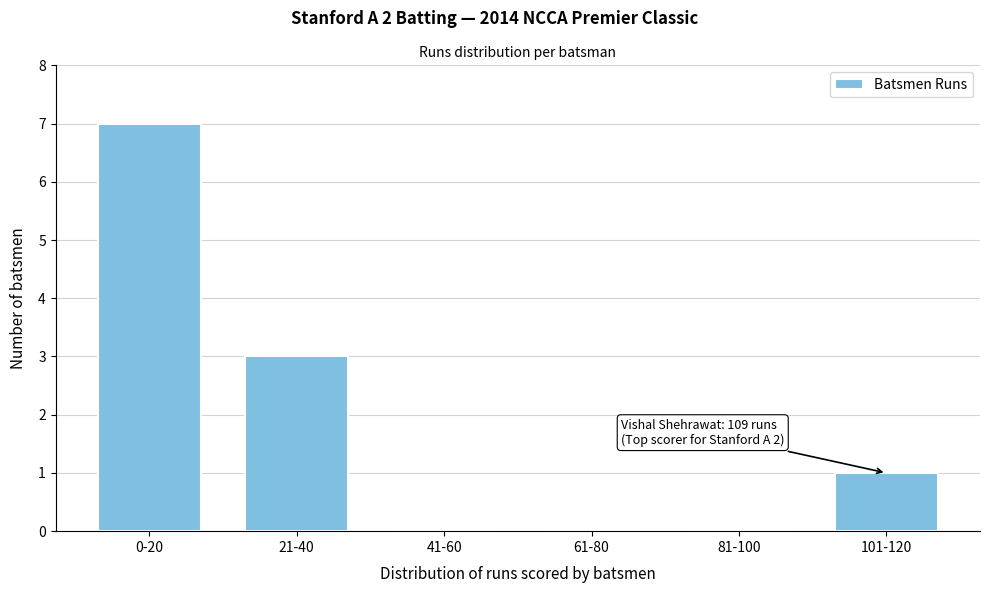

Reading right to left, what are all the values shown in this chart?

101-120=1	81-100=0	61-80=0	41-60=0	21-40=3	0-20=7